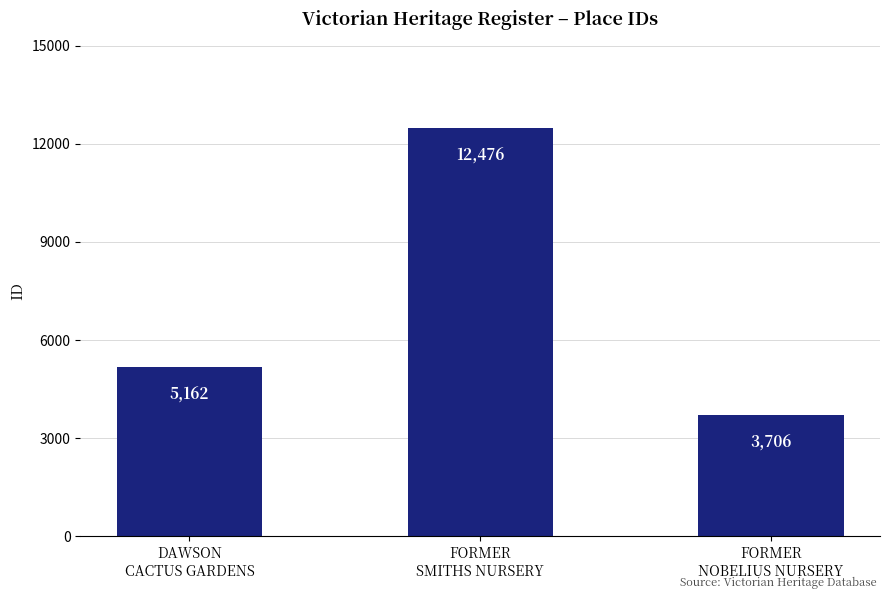

How many distinct data groups are displayed?

1